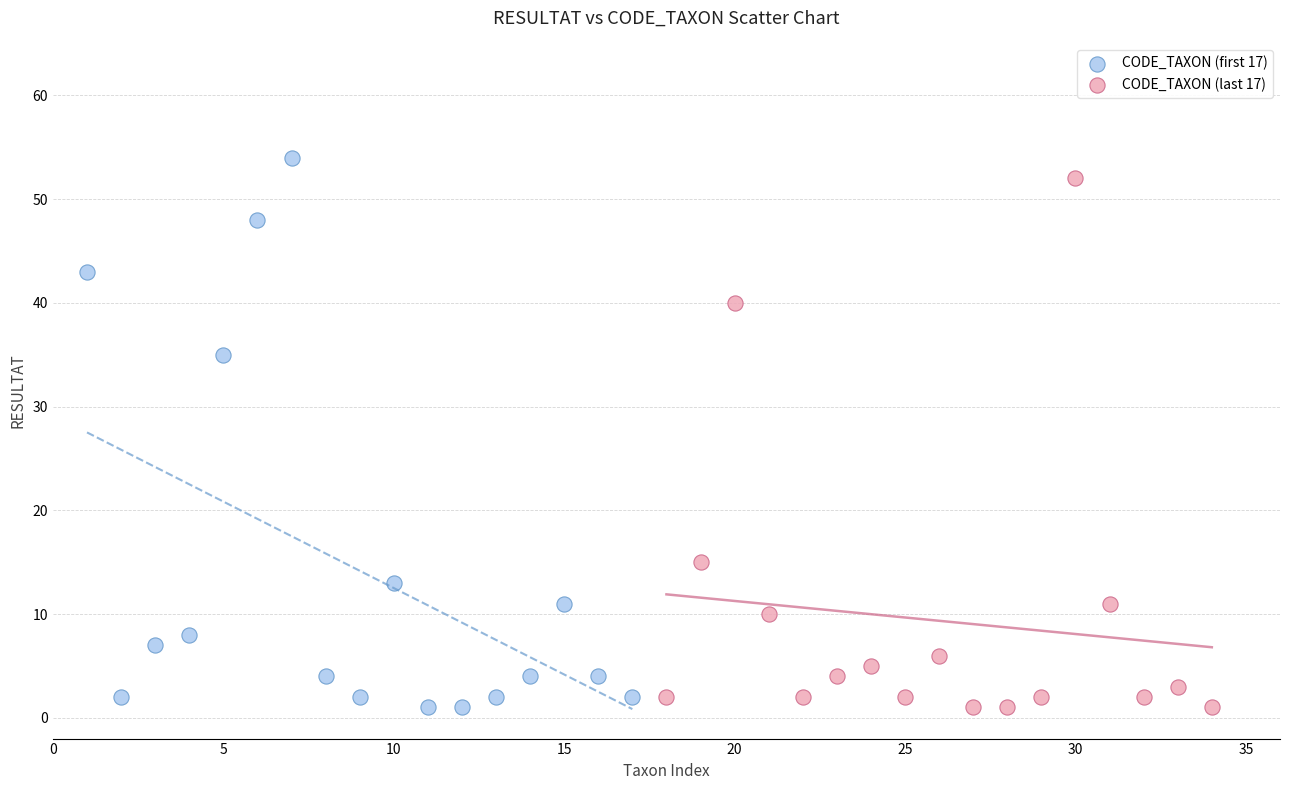

Which series has the widest spread of Y values?

CODE_TAXON (first 17)